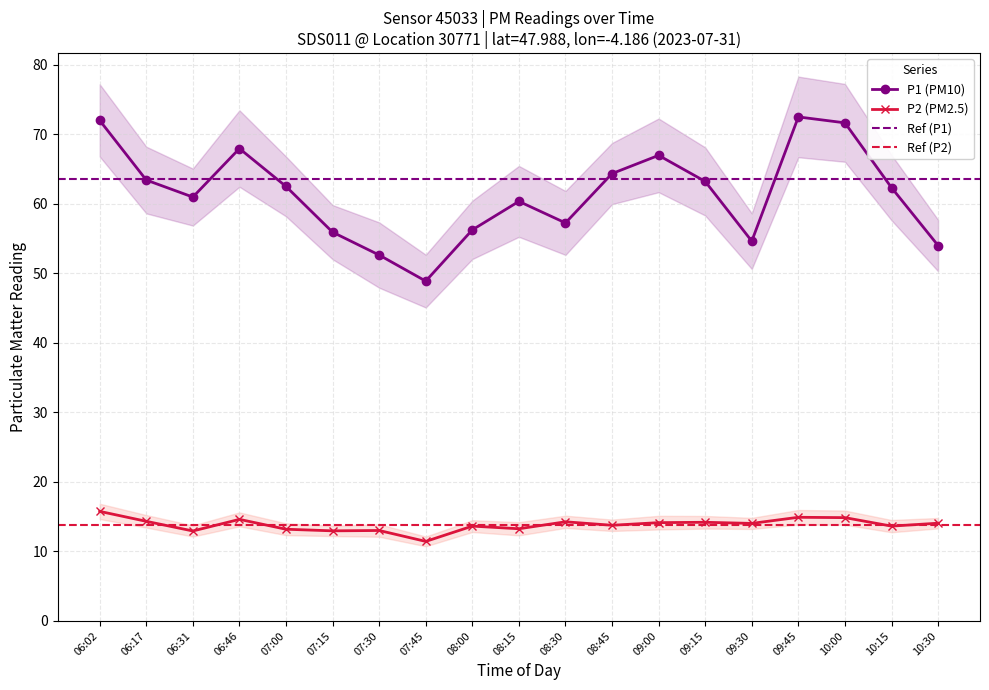

Reading left to right, list all the values displayed in this chart.

P1: 06:02=72.0	06:17=63.4	06:31=61.0	06:46=68.0	07:00=62.5	07:15=55.9	07:30=52.6	07:45=48.9	08:00=56.2	08:15=60.4	08:30=57.2	08:45=64.3	09:00=67.0	09:15=63.2	09:30=54.6	09:45=72.5	10:00=71.7	10:15=62.3	10:30=54.0
P2: 06:02=15.8	06:17=14.3	06:31=12.9	06:46=14.6	07:00=13.2	07:15=12.9	07:30=13.0	07:45=11.4	08:00=13.6	08:15=13.2	08:30=14.2	08:45=13.8	09:00=14.1	09:15=14.2	09:30=14.0	09:45=14.9	10:00=14.8	10:15=13.6	10:30=14.1